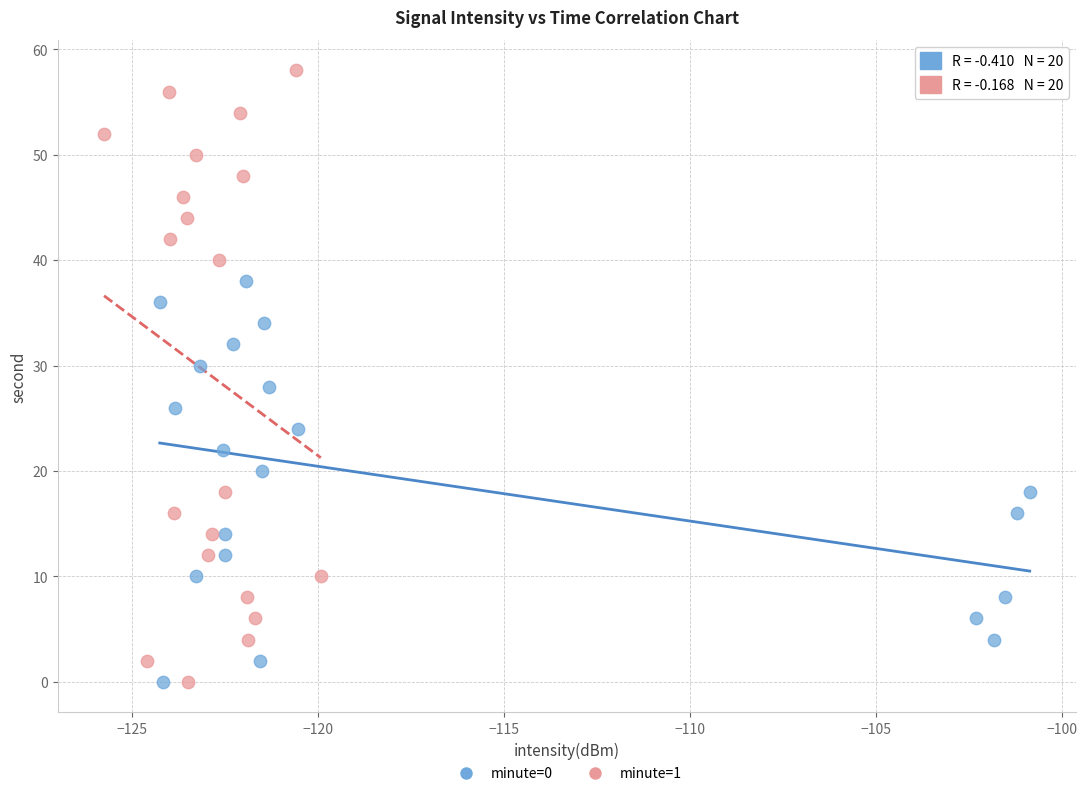

Which series has the widest spread of Y values?

minute=1